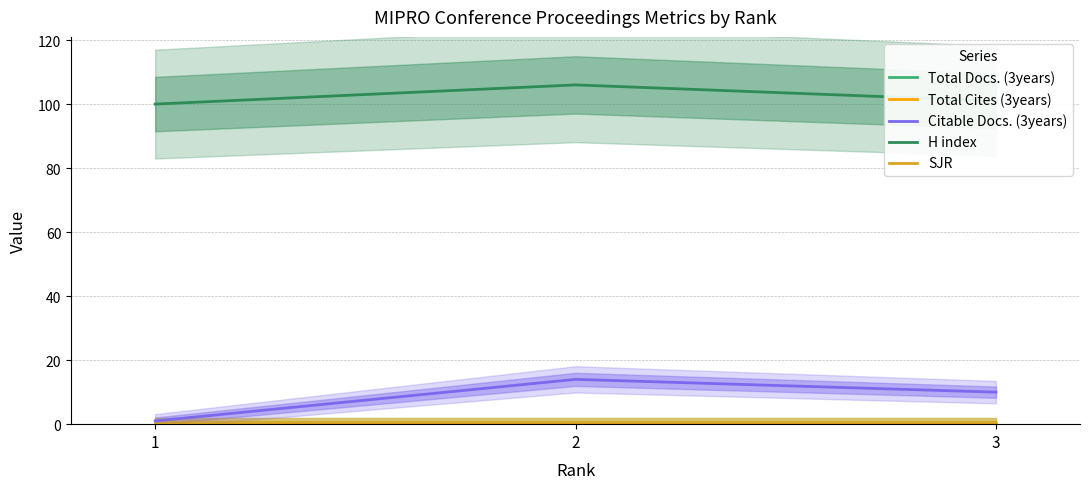

The Citable Docs. (3years) series shows 1 at 1. True or false?

False